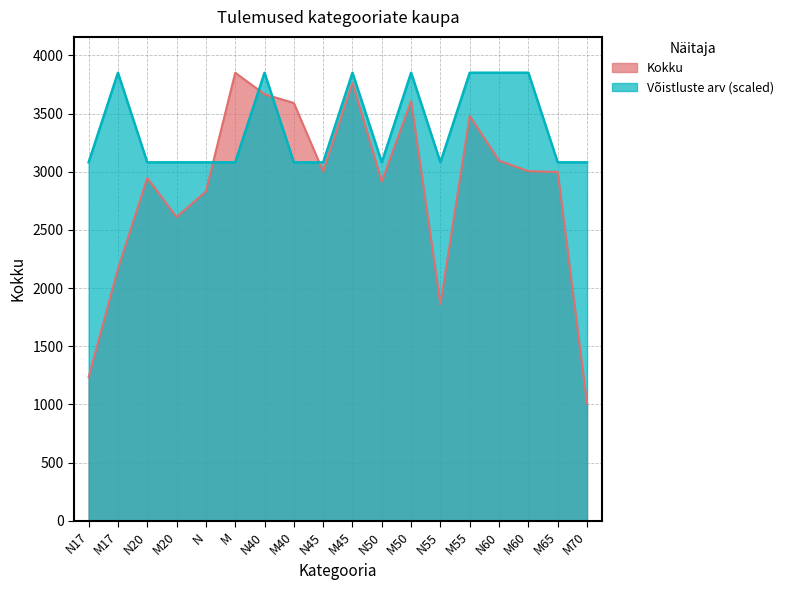

At which category is the sum across all series the highest?

M45